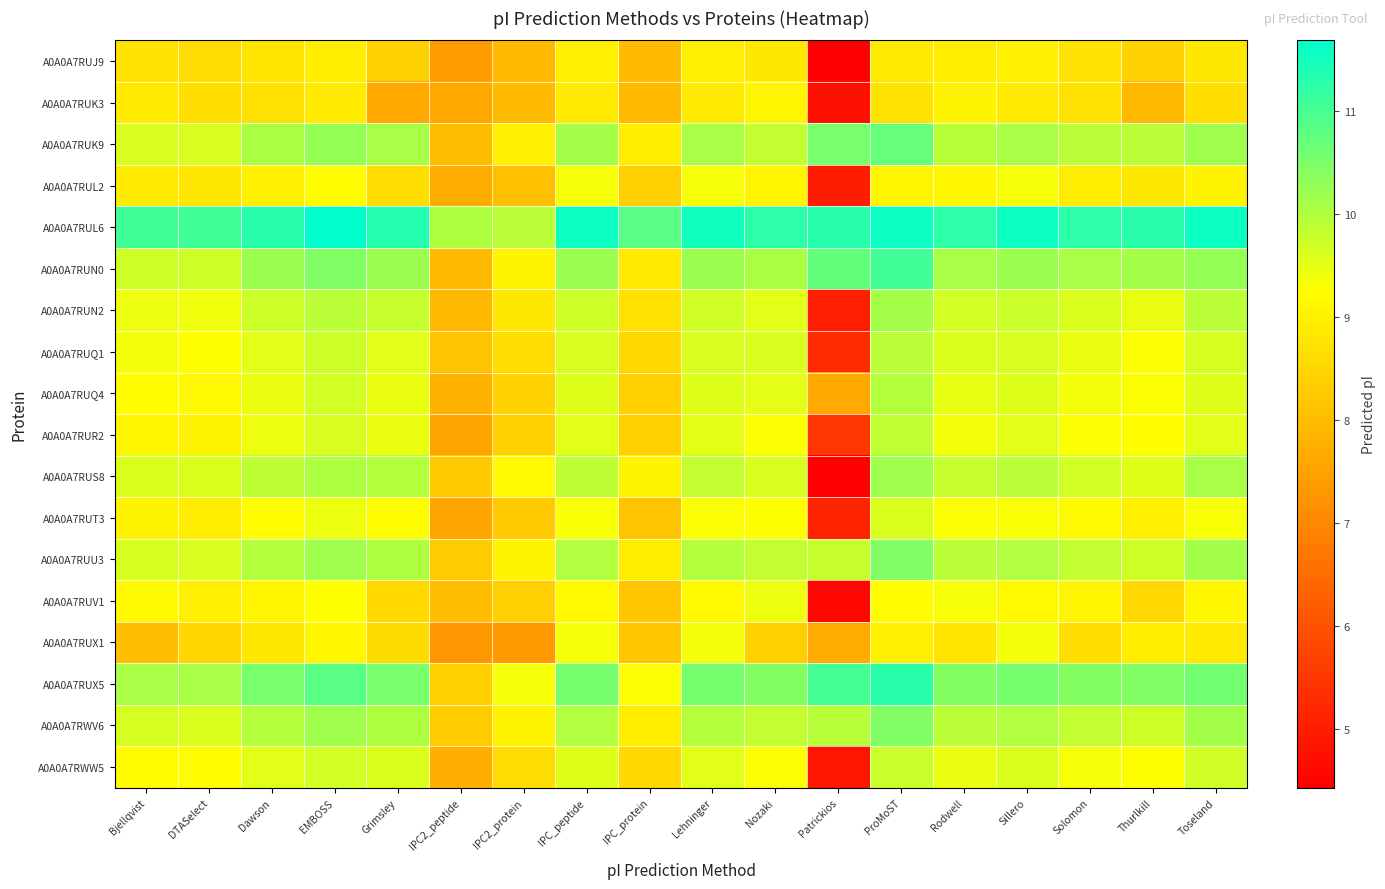

Reading right to left, what are all the values shown in this chart?

A0A0A7RUJ9: Toseland=8.8	Thurlkill=8.4	Solomon=8.7	Sillero=9.0	Rodwell=8.9	ProMoST=8.9	Patrickios=4.5	Nozaki=8.8	Lehninger=9.0	IPC_protein=8.0	IPC_peptide=9.0	IPC2_protein=8.0	IPC2_peptide=7.4	Grimsley=8.4	EMBOSS=9.0	Dawson=8.8	DTASelect=8.6	Bjellqvist=8.7
A0A0A7RUK3: Toseland=8.7	Thurlkill=8.0	Solomon=8.7	Sillero=8.9	Rodwell=9.0	ProMoST=8.7	Patrickios=4.7	Nozaki=9.1	Lehninger=8.9	IPC_protein=8.0	IPC_peptide=8.9	IPC2_protein=8.0	IPC2_peptide=7.6	Grimsley=7.6	EMBOSS=8.9	Dawson=8.7	DTASelect=8.7	Bjellqvist=8.9
A0A0A7RUK9: Toseland=10.2	Thurlkill=9.9	Solomon=9.9	Sillero=10.1	Rodwell=9.9	ProMoST=10.7	Patrickios=10.5	Nozaki=9.8	Lehninger=10.1	IPC_protein=9.0	IPC_peptide=10.1	IPC2_protein=9.0	IPC2_peptide=8.0	Grimsley=10.1	EMBOSS=10.3	Dawson=10.0	DTASelect=9.6	Bjellqvist=9.6
A0A0A7RUL2: Toseland=9.0	Thurlkill=8.8	Solomon=8.9	Sillero=9.4	Rodwell=9.1	ProMoST=9.1	Patrickios=5.0	Nozaki=9.1	Lehninger=9.4	IPC_protein=8.3	IPC_peptide=9.4	IPC2_protein=8.1	IPC2_peptide=7.7	Grimsley=8.6	EMBOSS=9.2	Dawson=9.0	DTASelect=8.8	Bjellqvist=8.9
A0A0A7RUL6: Toseland=11.6	Thurlkill=11.3	Solomon=11.2	Sillero=11.6	Rodwell=11.2	ProMoST=11.6	Patrickios=11.3	Nozaki=11.2	Lehninger=11.5	IPC_protein=10.8	IPC_peptide=11.6	IPC2_protein=9.9	IPC2_peptide=10.0	Grimsley=11.3	EMBOSS=11.7	Dawson=11.3	DTASelect=11.1	Bjellqvist=11.1
A0A0A7RUN0: Toseland=10.3	Thurlkill=10.1	Solomon=10.1	Sillero=10.2	Rodwell=10.1	ProMoST=11.1	Patrickios=10.7	Nozaki=10.1	Lehninger=10.2	IPC_protein=8.9	IPC_peptide=10.2	IPC2_protein=9.0	IPC2_peptide=8.0	Grimsley=10.2	EMBOSS=10.5	Dawson=10.2	DTASelect=9.7	Bjellqvist=9.7
A0A0A7RUN2: Toseland=9.9	Thurlkill=9.5	Solomon=9.6	Sillero=9.8	Rodwell=9.7	ProMoST=10.1	Patrickios=5.0	Nozaki=9.5	Lehninger=9.7	IPC_protein=8.7	IPC_peptide=9.8	IPC2_protein=8.8	IPC2_peptide=7.9	Grimsley=9.8	EMBOSS=9.9	Dawson=9.8	DTASelect=9.4	Bjellqvist=9.4
A0A0A7RUQ1: Toseland=9.7	Thurlkill=9.3	Solomon=9.5	Sillero=9.6	Rodwell=9.6	ProMoST=9.9	Patrickios=5.2	Nozaki=9.6	Lehninger=9.6	IPC_protein=8.5	IPC_peptide=9.6	IPC2_protein=8.6	IPC2_peptide=8.1	Grimsley=9.5	EMBOSS=9.7	Dawson=9.5	DTASelect=9.3	Bjellqvist=9.4
A0A0A7RUQ4: Toseland=9.6	Thurlkill=9.3	Solomon=9.4	Sillero=9.6	Rodwell=9.5	ProMoST=10.0	Patrickios=7.7	Nozaki=9.5	Lehninger=9.6	IPC_protein=8.4	IPC_peptide=9.6	IPC2_protein=8.4	IPC2_peptide=7.8	Grimsley=9.5	EMBOSS=9.7	Dawson=9.5	DTASelect=9.1	Bjellqvist=9.2
A0A0A7RUR2: Toseland=9.5	Thurlkill=9.2	Solomon=9.3	Sillero=9.5	Rodwell=9.4	ProMoST=9.9	Patrickios=5.5	Nozaki=9.3	Lehninger=9.5	IPC_protein=8.3	IPC_peptide=9.5	IPC2_protein=8.4	IPC2_peptide=7.6	Grimsley=9.5	EMBOSS=9.6	Dawson=9.4	DTASelect=9.1	Bjellqvist=9.1
A0A0A7RUS8: Toseland=10.1	Thurlkill=9.6	Solomon=9.7	Sillero=9.9	Rodwell=9.8	ProMoST=10.2	Patrickios=4.4	Nozaki=9.6	Lehninger=9.8	IPC_protein=9.0	IPC_peptide=9.9	IPC2_protein=9.2	IPC2_peptide=8.2	Grimsley=10.0	EMBOSS=10.0	Dawson=9.9	DTASelect=9.6	Bjellqvist=9.6
A0A0A7RUT3: Toseland=9.3	Thurlkill=9.0	Solomon=9.1	Sillero=9.3	Rodwell=9.3	ProMoST=9.6	Patrickios=5.1	Nozaki=9.3	Lehninger=9.3	IPC_protein=8.2	IPC_peptide=9.3	IPC2_protein=8.3	IPC2_peptide=7.6	Grimsley=9.2	EMBOSS=9.4	Dawson=9.2	DTASelect=8.9	Bjellqvist=9.0
A0A0A7RUU3: Toseland=10.1	Thurlkill=9.8	Solomon=9.8	Sillero=10.0	Rodwell=9.9	ProMoST=10.5	Patrickios=9.8	Nozaki=9.8	Lehninger=10.0	IPC_protein=8.9	IPC_peptide=10.0	IPC2_protein=9.0	IPC2_peptide=8.3	Grimsley=10.0	EMBOSS=10.2	Dawson=10.0	DTASelect=9.6	Bjellqvist=9.6
A0A0A7RUV1: Toseland=9.1	Thurlkill=8.5	Solomon=9.1	Sillero=9.2	Rodwell=9.3	ProMoST=9.2	Patrickios=4.6	Nozaki=9.4	Lehninger=9.2	IPC_protein=8.2	IPC_peptide=9.2	IPC2_protein=8.3	IPC2_peptide=8.1	Grimsley=8.5	EMBOSS=9.3	Dawson=9.1	DTASelect=9.0	Bjellqvist=9.2
A0A0A7RUX1: Toseland=8.9	Thurlkill=8.9	Solomon=8.7	Sillero=9.4	Rodwell=8.8	ProMoST=9.0	Patrickios=7.7	Nozaki=8.4	Lehninger=9.4	IPC_protein=8.2	IPC_peptide=9.4	IPC2_protein=7.3	IPC2_peptide=7.3	Grimsley=8.6	EMBOSS=9.1	Dawson=8.8	DTASelect=8.5	Bjellqvist=8.0
A0A0A7RUX5: Toseland=10.6	Thurlkill=10.5	Solomon=10.4	Sillero=10.6	Rodwell=10.4	ProMoST=11.3	Patrickios=11.0	Nozaki=10.4	Lehninger=10.6	IPC_protein=9.3	IPC_peptide=10.6	IPC2_protein=9.3	IPC2_peptide=8.4	Grimsley=10.5	EMBOSS=10.8	Dawson=10.5	DTASelect=10.1	Bjellqvist=10.1
A0A0A7RWV6: Toseland=10.1	Thurlkill=9.8	Solomon=9.8	Sillero=10.0	Rodwell=9.9	ProMoST=10.5	Patrickios=9.9	Nozaki=9.8	Lehninger=10.0	IPC_protein=8.9	IPC_peptide=10.0	IPC2_protein=9.0	IPC2_peptide=8.3	Grimsley=10.0	EMBOSS=10.2	Dawson=10.0	DTASelect=9.6	Bjellqvist=9.6
A0A0A7RWW5: Toseland=9.7	Thurlkill=9.3	Solomon=9.4	Sillero=9.6	Rodwell=9.5	ProMoST=9.8	Patrickios=4.9	Nozaki=9.3	Lehninger=9.5	IPC_protein=8.6	IPC_peptide=9.6	IPC2_protein=8.6	IPC2_peptide=7.7	Grimsley=9.6	EMBOSS=9.7	Dawson=9.5	DTASelect=9.2	Bjellqvist=9.2